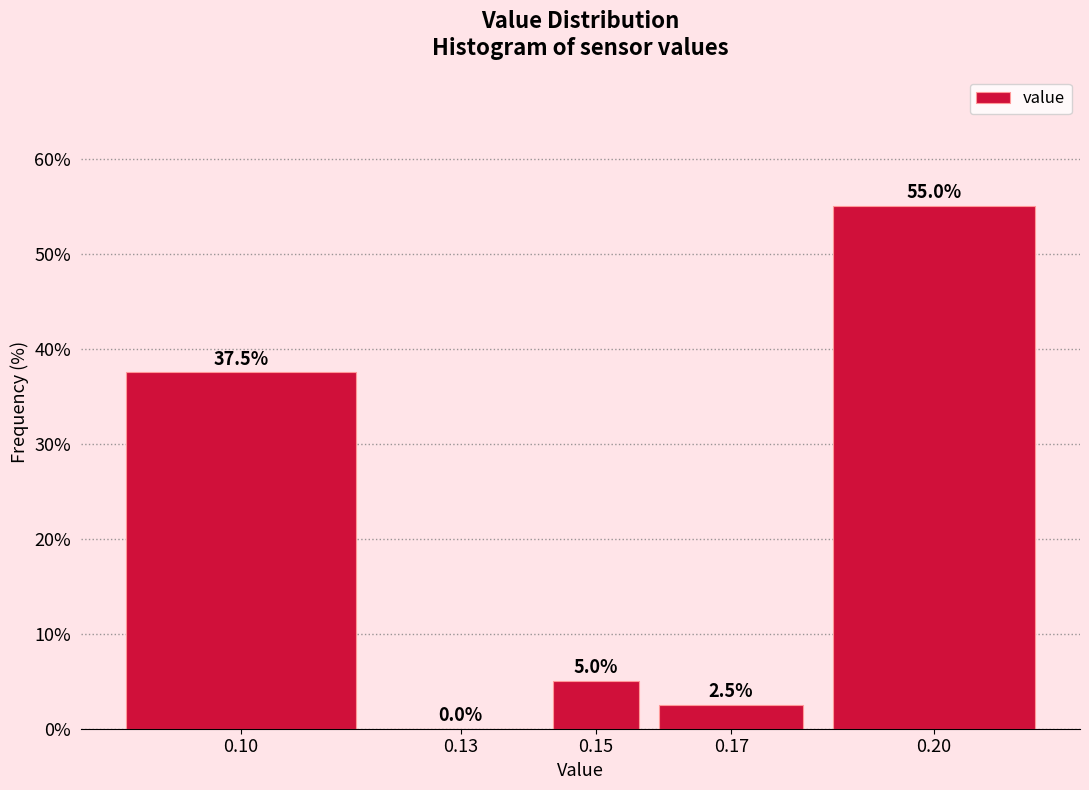

Reading right to left, transcribe all the data shown in this chart.

0.20=55.0	0.17=2.5	0.15=5.0	0.13=0.0	0.10=37.5